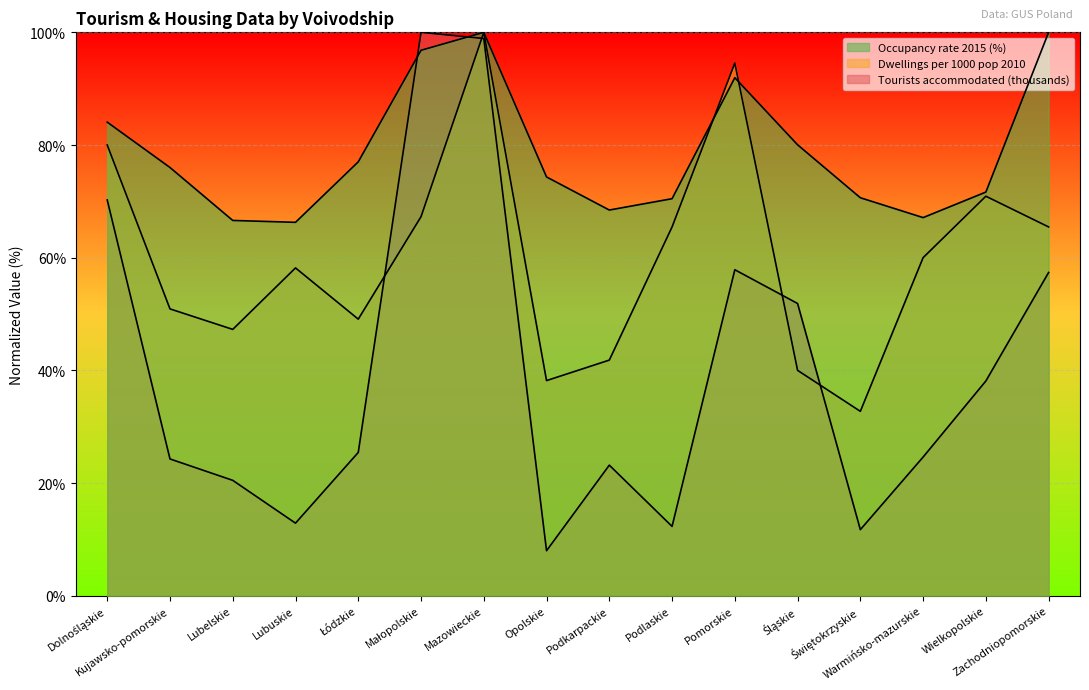

Rank the series by their average value, from lowest to highest.

Tourists accommodated (thousands), Dwellings per 1000 pop 2010, Occupancy rate 2015 (%)